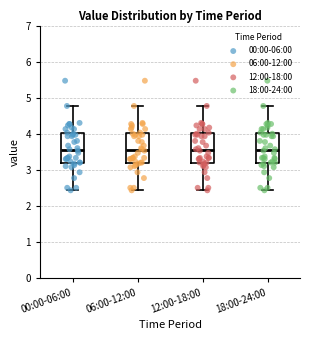

Where is the upper edge of the box for 06:00-12:00 on the y-axis? The values are not printed on the chart, so give them approximately, as read against the axis.

4.0